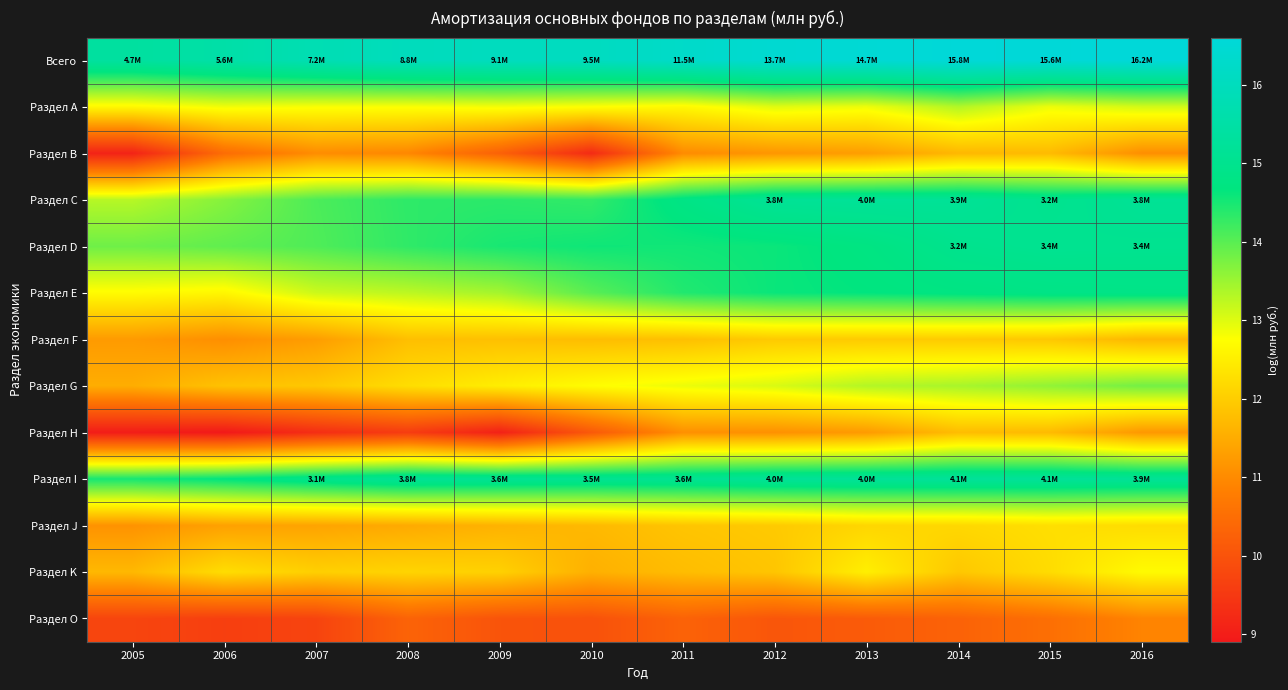

At 2016, list the series in order from smallest to largest.

Раздел O, Раздел В, Раздел Н, Раздел F, Раздел J, Раздел K, Раздел А, Раздел G, Раздел Е, Раздел D, Раздел С, Раздел I, Всего